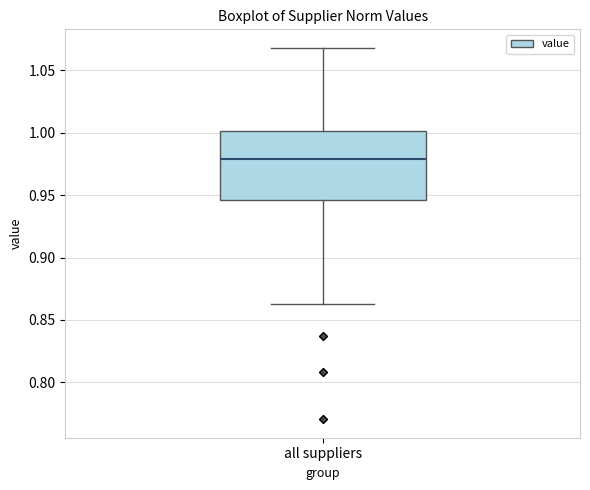

Transcribe this box plot: give where the median line is, the range the box spans, and where the two whiskers end, as read against the y-axis. The values are not printed on the chart, so give them approximately, as read against the axis.

median 0.980, box 0.945 to 1.000, whiskers 0.865 to 1.070